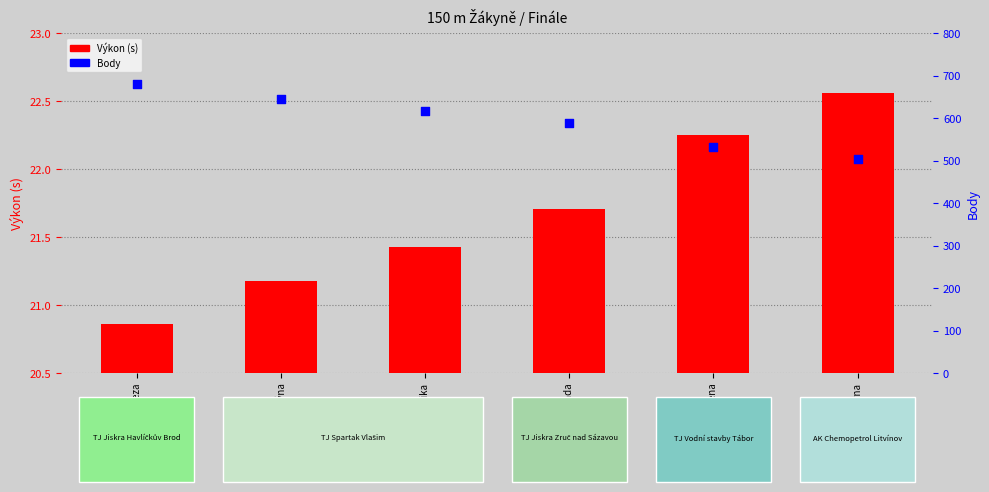

What are all the series names shown in the legend?

Výkon (s), Body